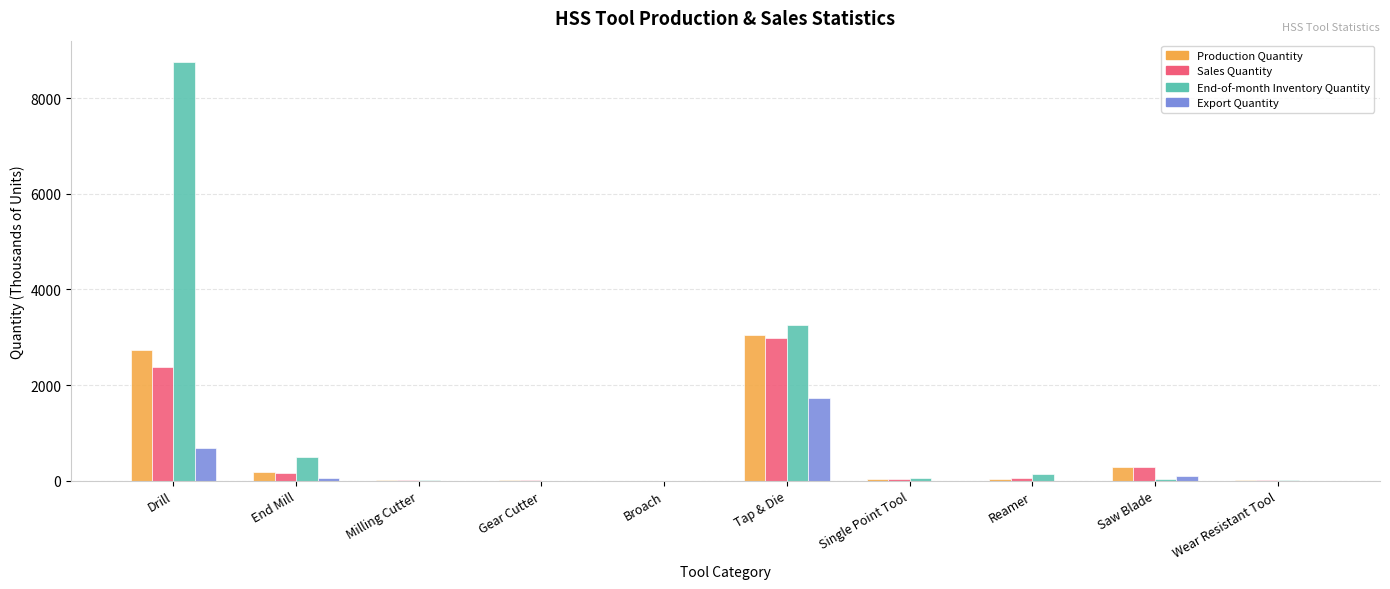

True or false: Production Quantity has a value of 1788.8 at Tap & Die.

False